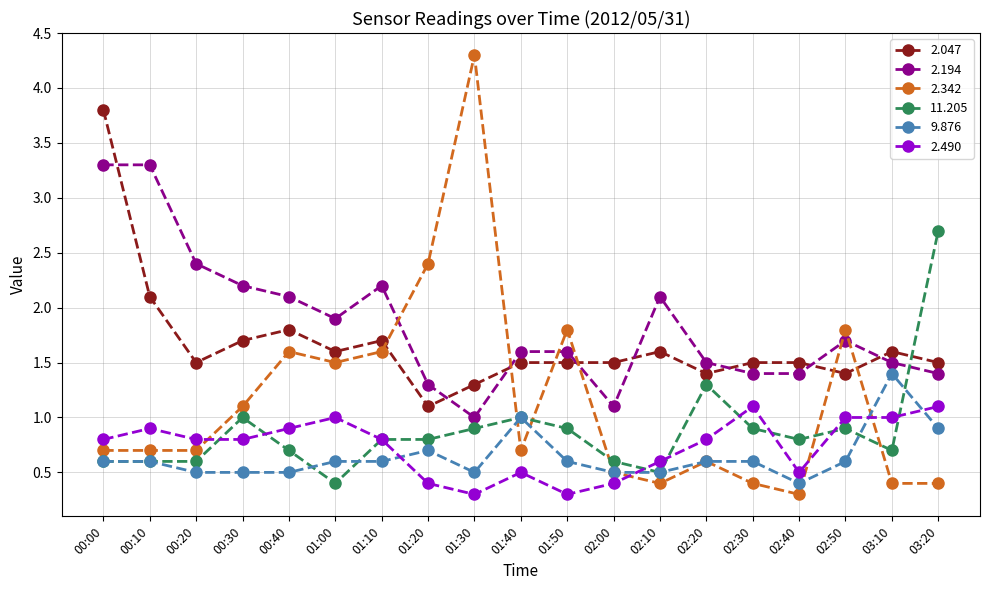

How many values in the 2.194 series exceed 1?

18